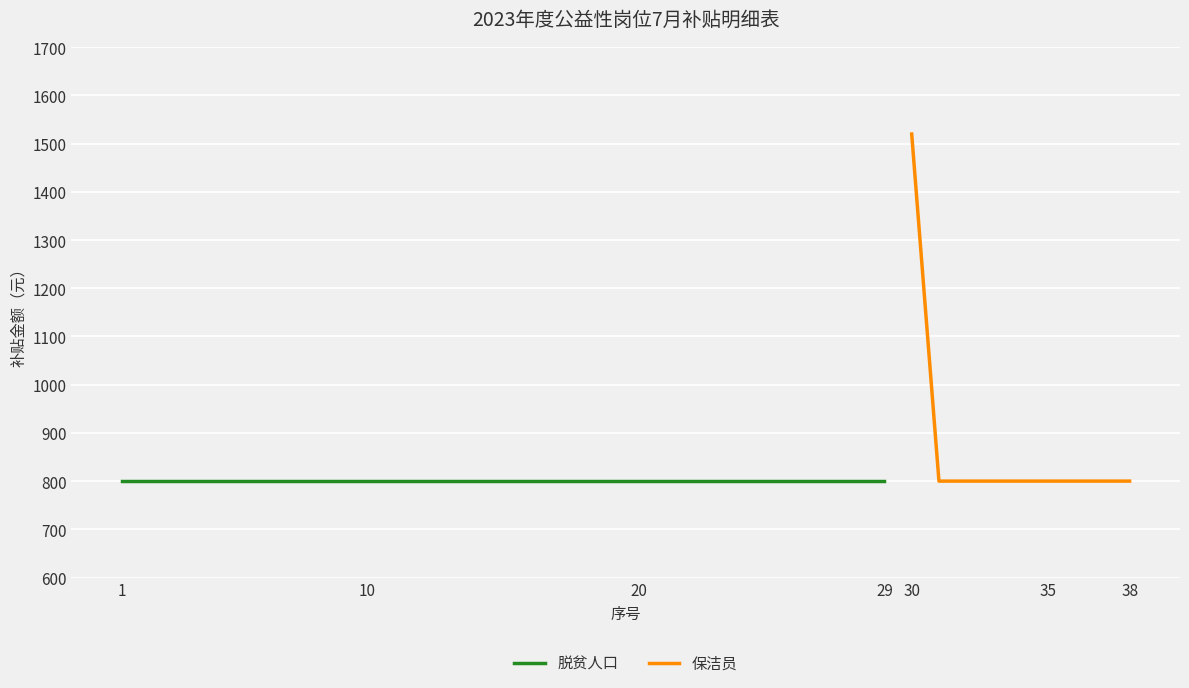

Is it true that 保洁员 equals 1520 at 30?

True